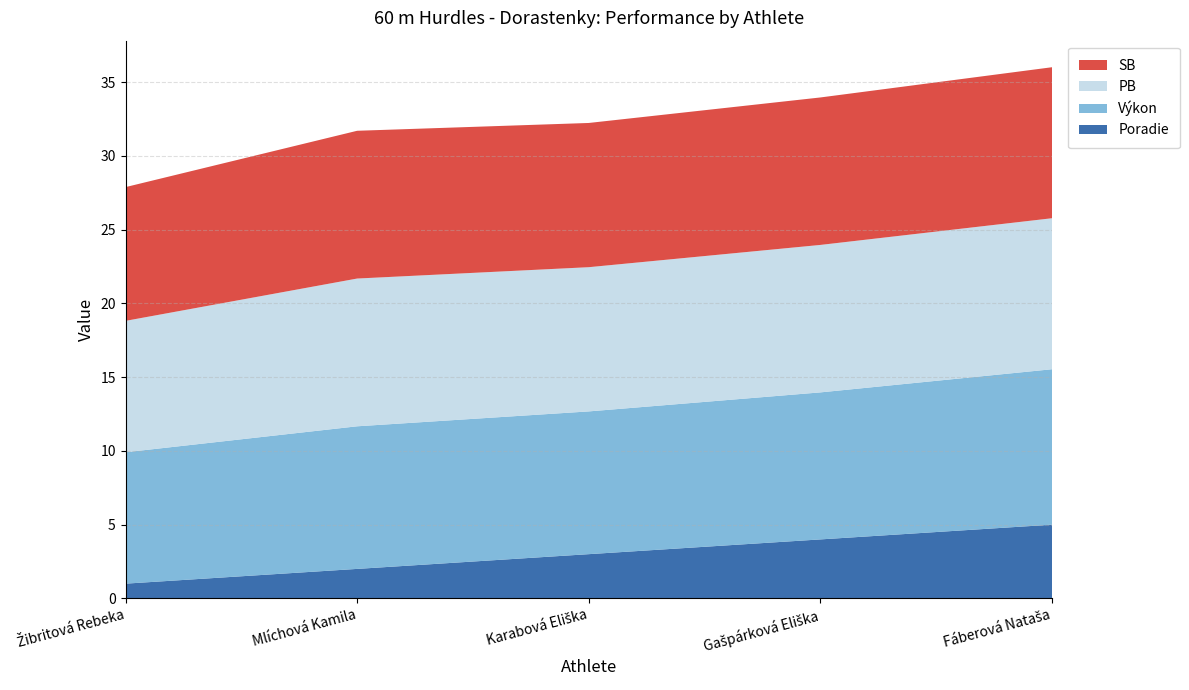

Reading right to left, extract all data points from this chart.

Poradie: Fáberová Nataša=5.0	Gašpárková Eliška=4.0	Karabová Eliška=3.0	Mlíchová Kamila=2.0	Žibritová Rebeka=1.0
Výkon: Fáberová Nataša=10.5	Gašpárková Eliška=10.0	Karabová Eliška=9.7	Mlíchová Kamila=9.7	Žibritová Rebeka=8.9
PB: Fáberová Nataša=10.2	Gašpárková Eliška=10.0	Karabová Eliška=9.8	Mlíchová Kamila=10.0	Žibritová Rebeka=8.9
SB: Fáberová Nataša=10.2	Gašpárková Eliška=10.0	Karabová Eliška=9.8	Mlíchová Kamila=10.0	Žibritová Rebeka=9.1